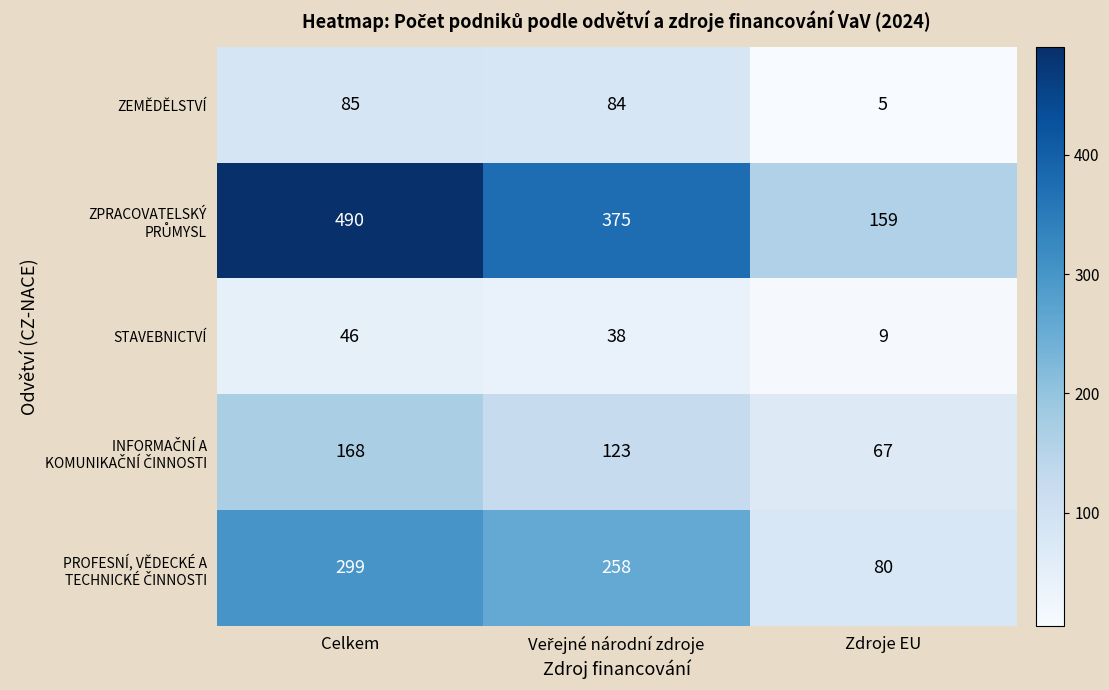

Is it true that ZEMĚDĚLSTVÍ equals 1 at Zdroje EU?

False